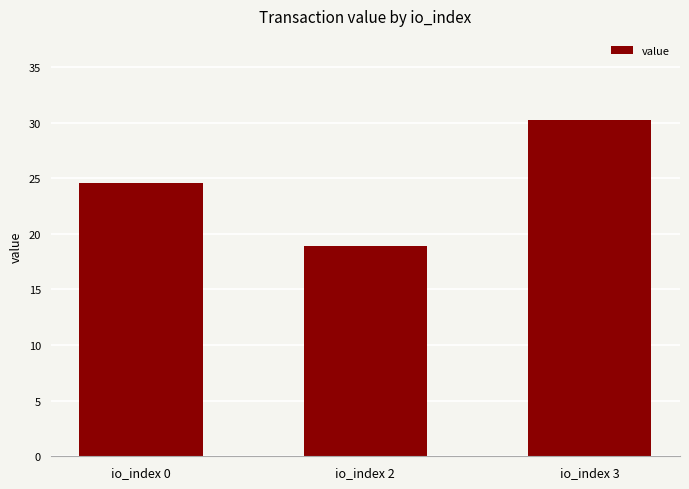

Reading right to left, what are all the values shown in this chart?

io_index 3=30.2	io_index 2=18.9	io_index 0=24.6